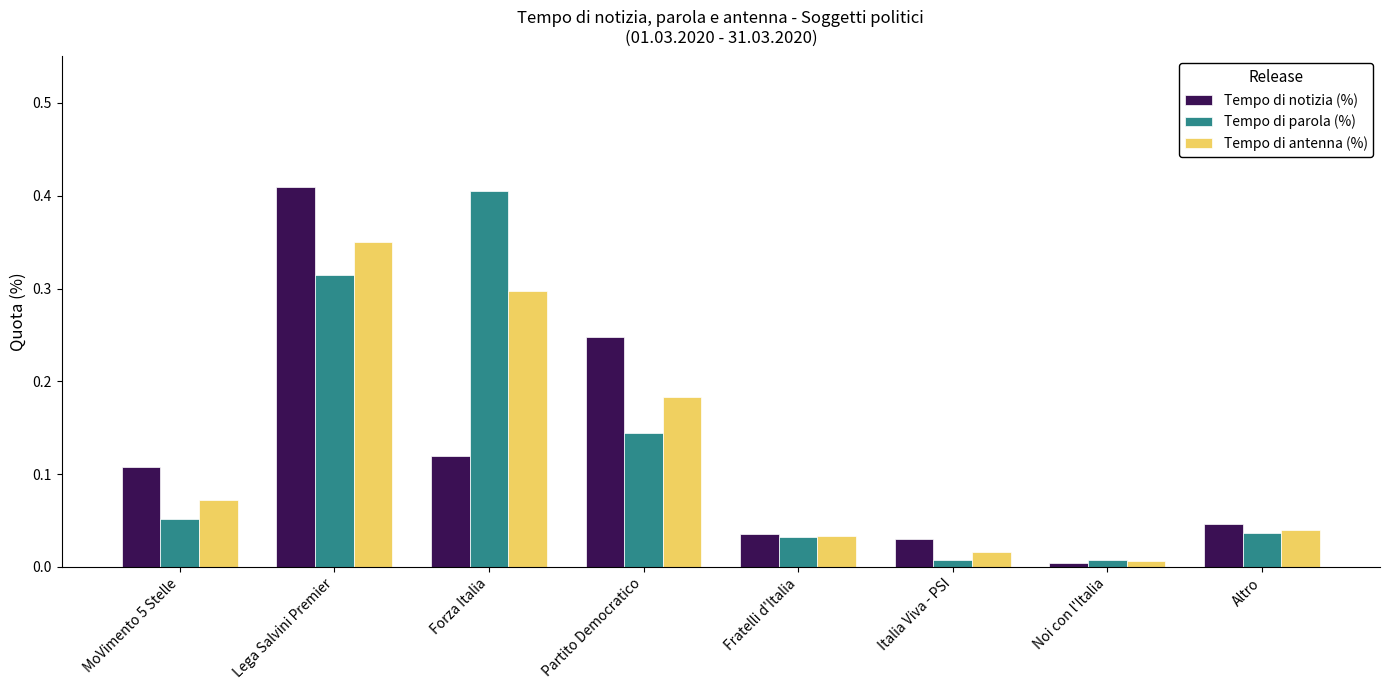

Between Lega Salvini Premier and Partito Democratico, which series saw the biggest shift?

Tempo di parola (%)